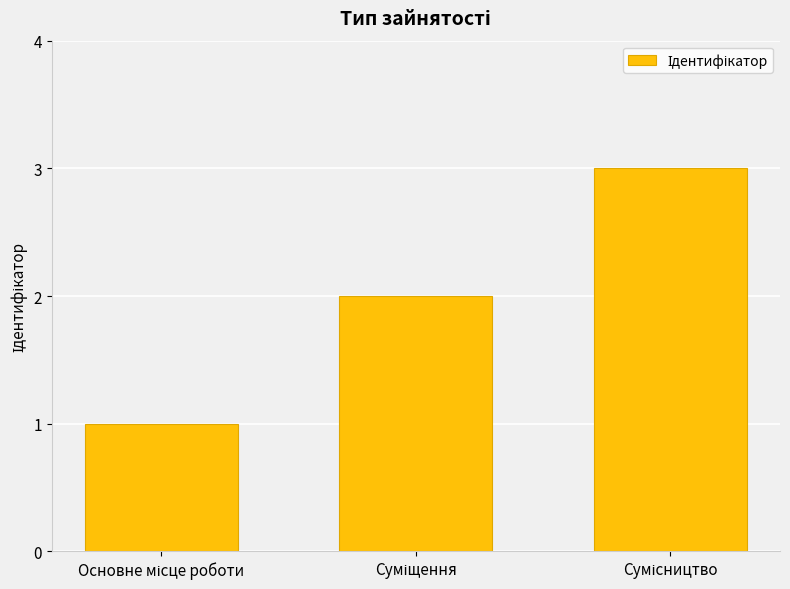

What is the value of the 3rd bar from the left?

3